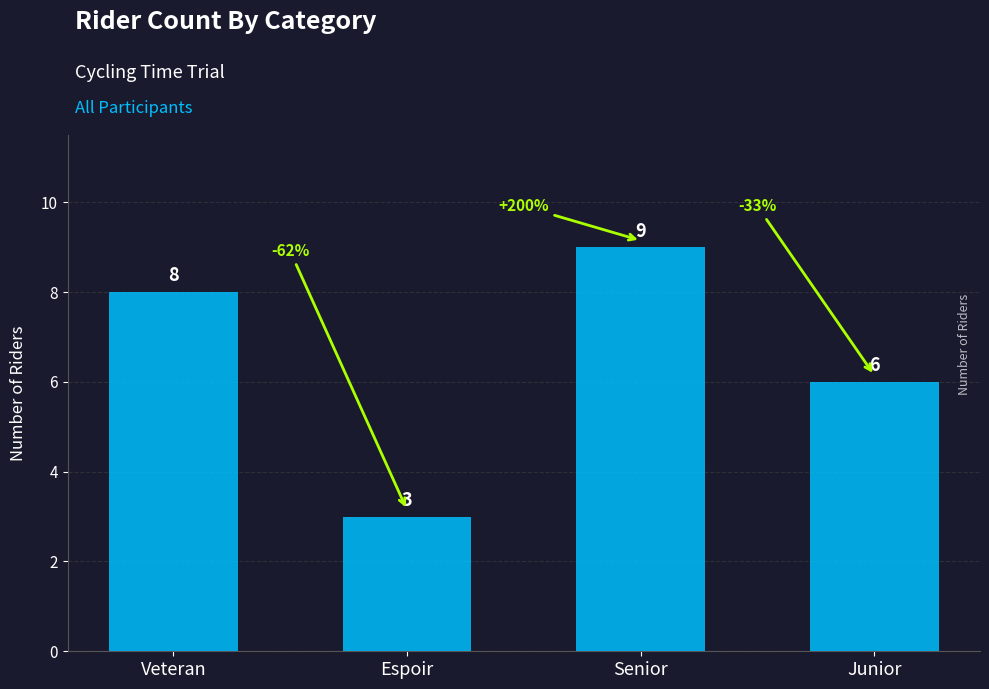

What is the difference between the values at Espoir and Junior?

3